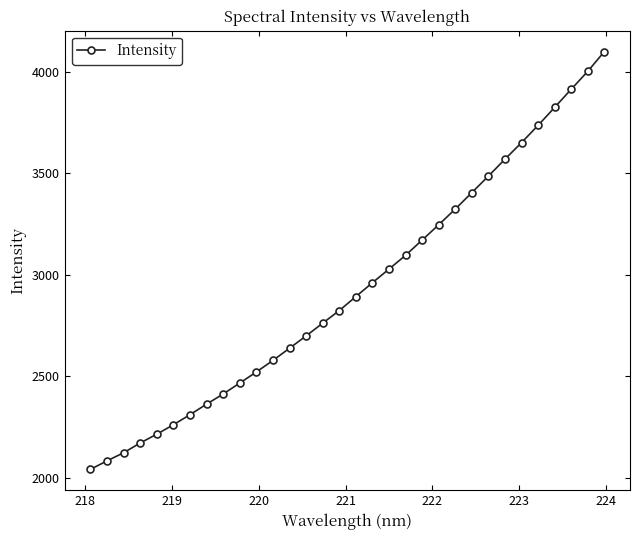

True or false: there are more than 1 points higher than both neighbors.

False